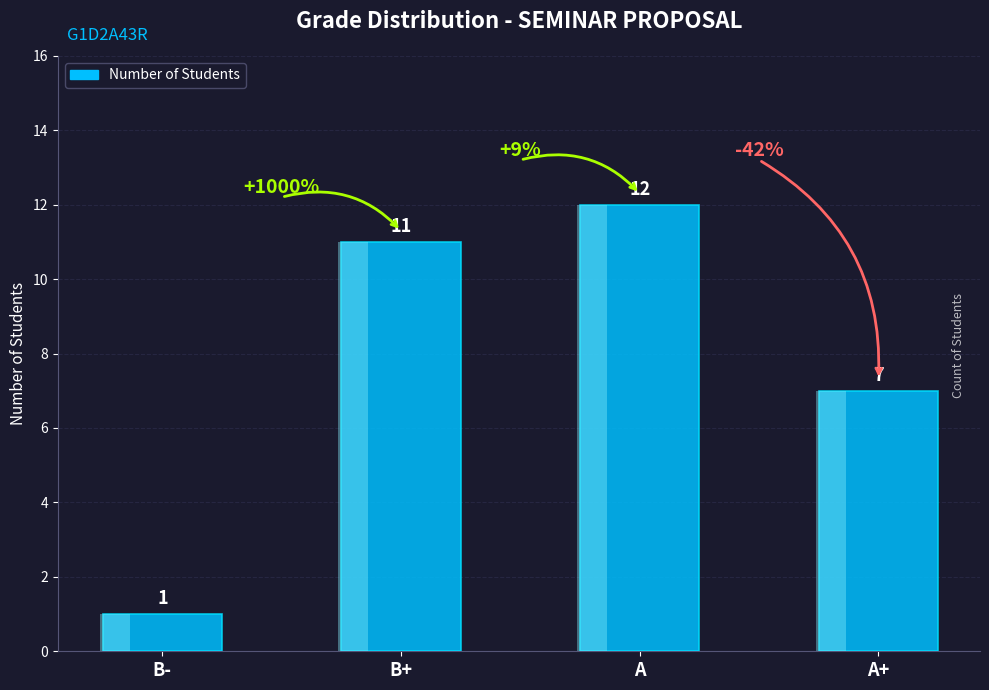

What is the value of the 1st bar from the left?

1